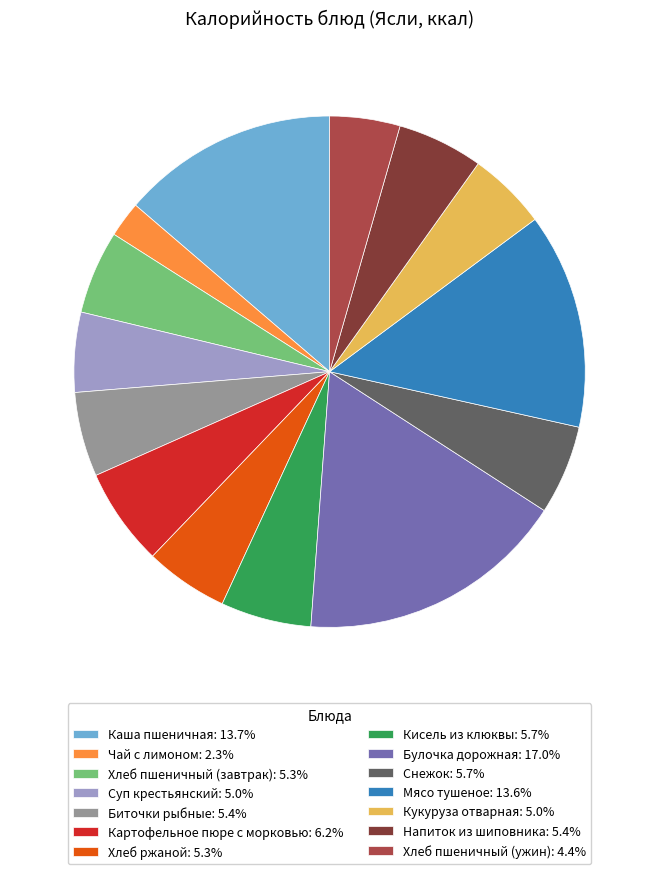

Count the number of slices in the pie.

14